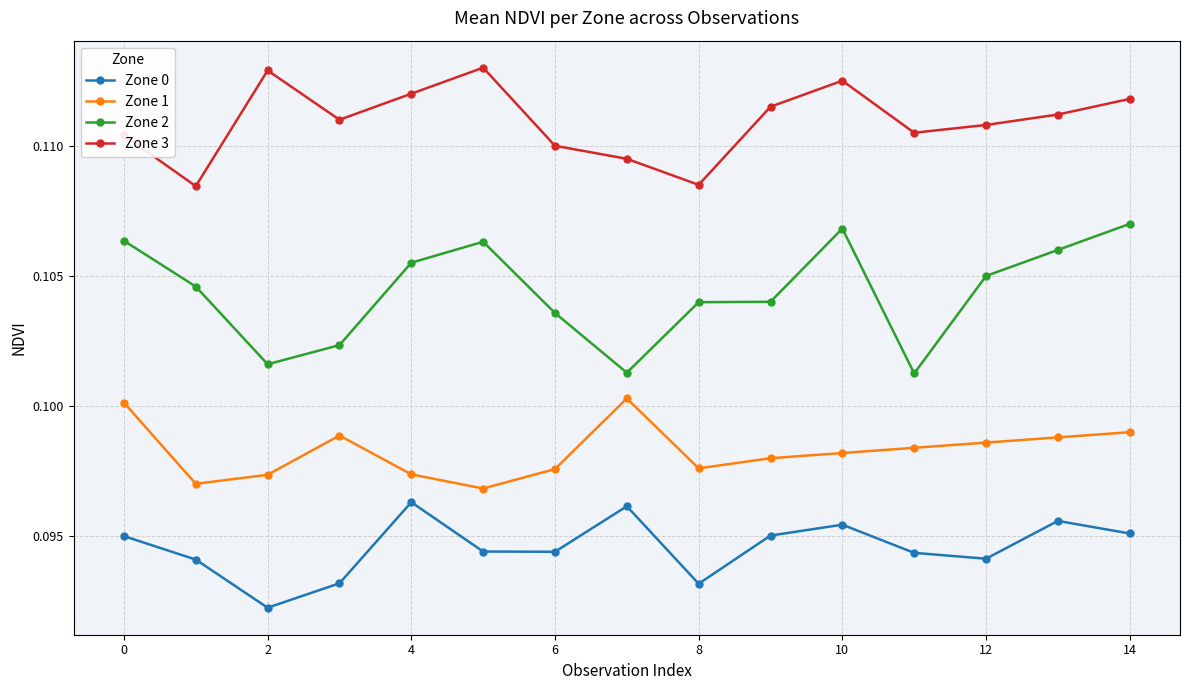

True or false: Zone 2 has more than 1 interior local peaks.

True